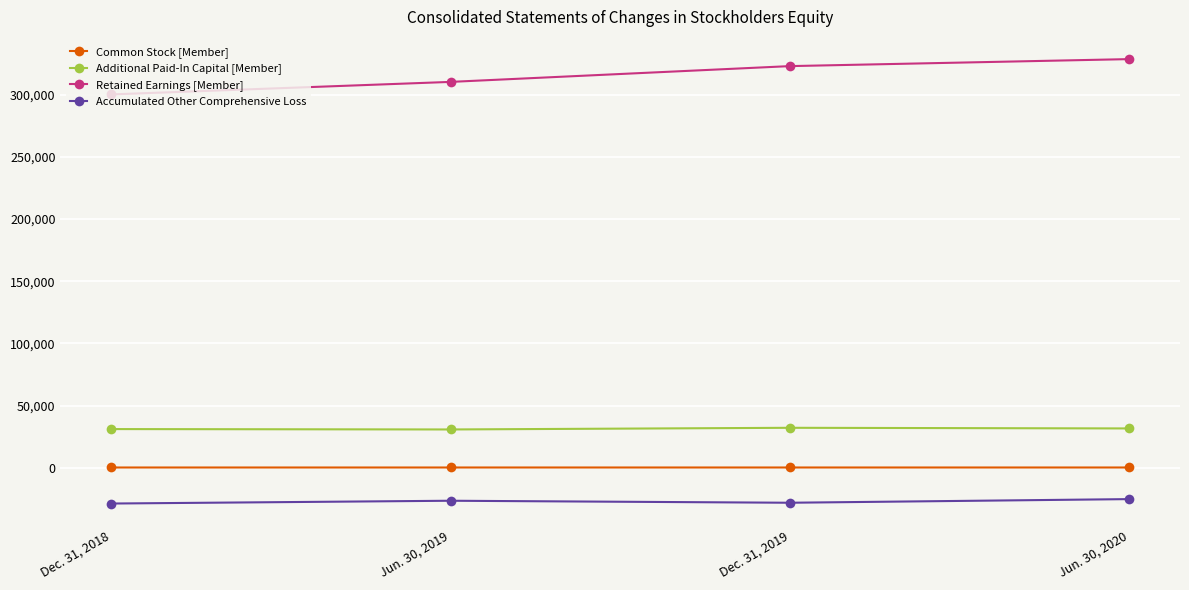

What are all the series names shown in the legend?

Common Stock [Member], Additional Paid-In Capital [Member], Retained Earnings [Member], Accumulated Other Comprehensive Loss